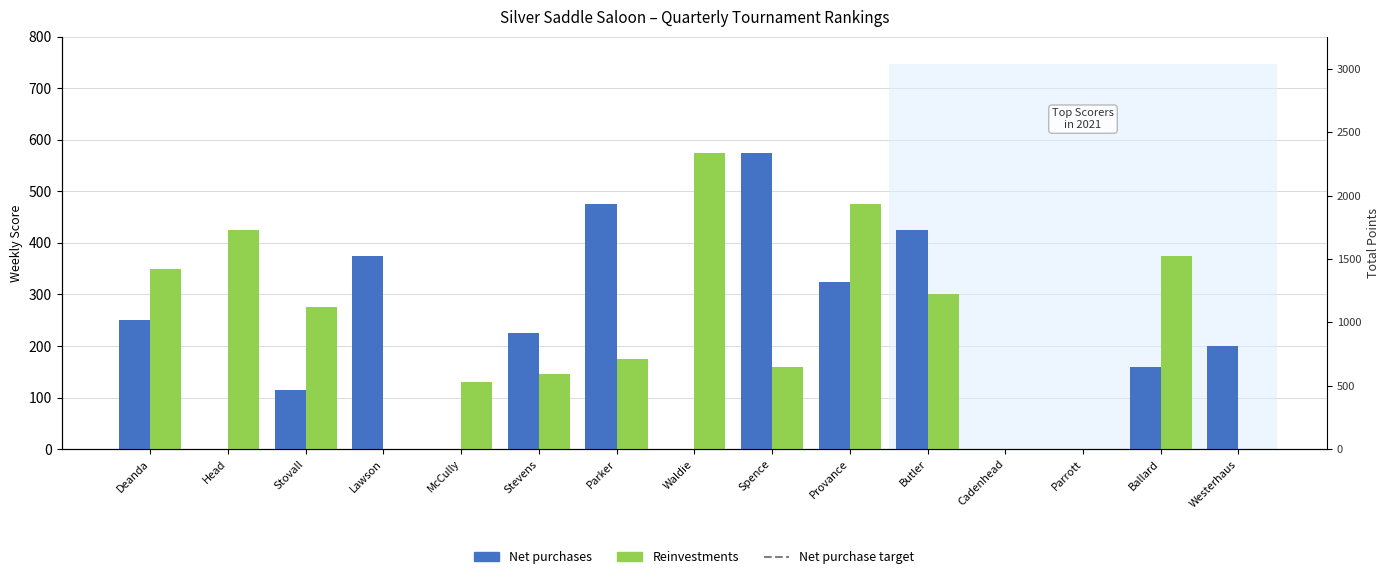

What position from the right is Parrott?

3